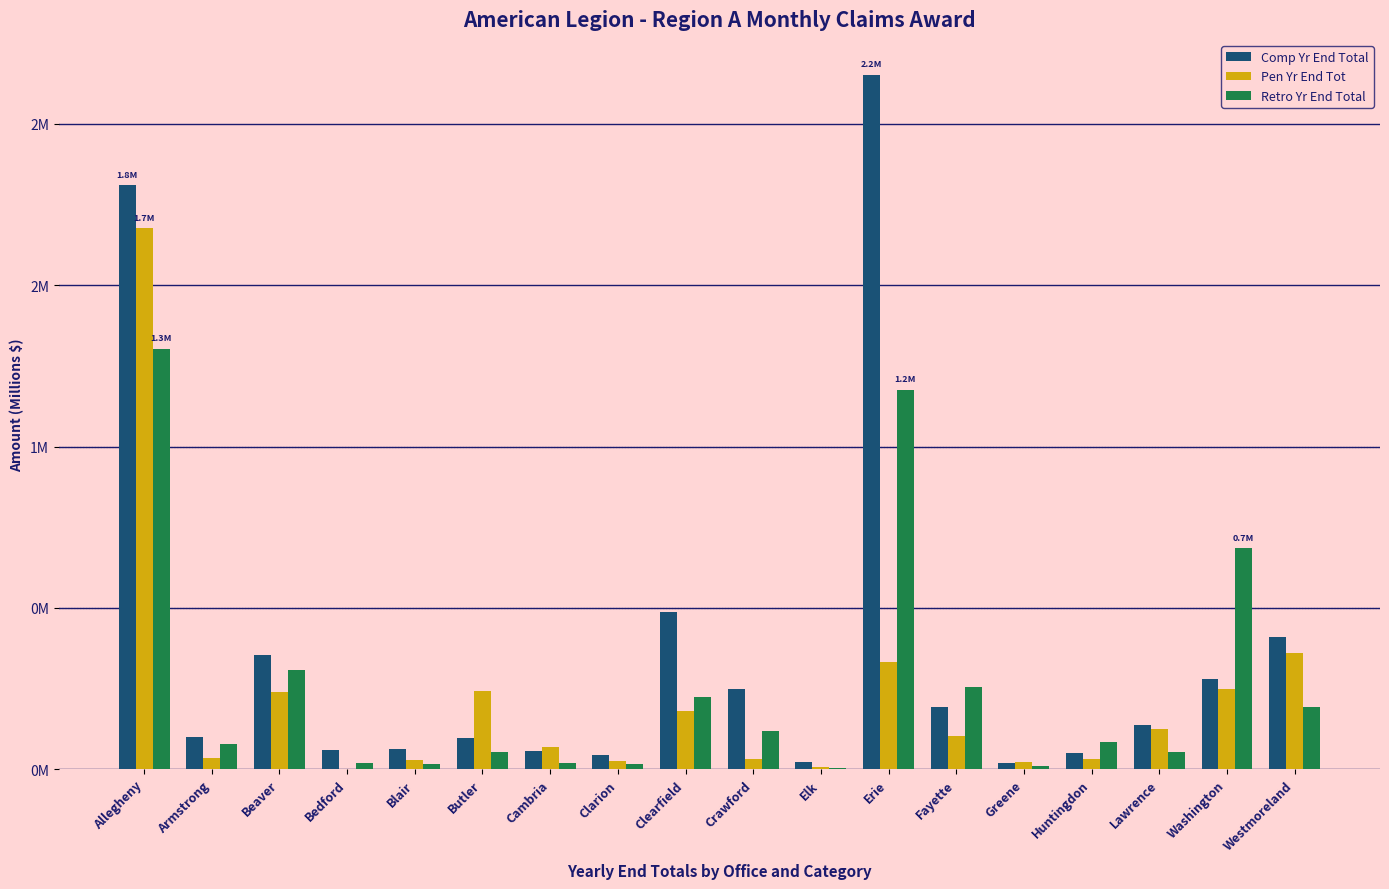

Which series has the largest range (max minus min)?

Comp Yr End Total